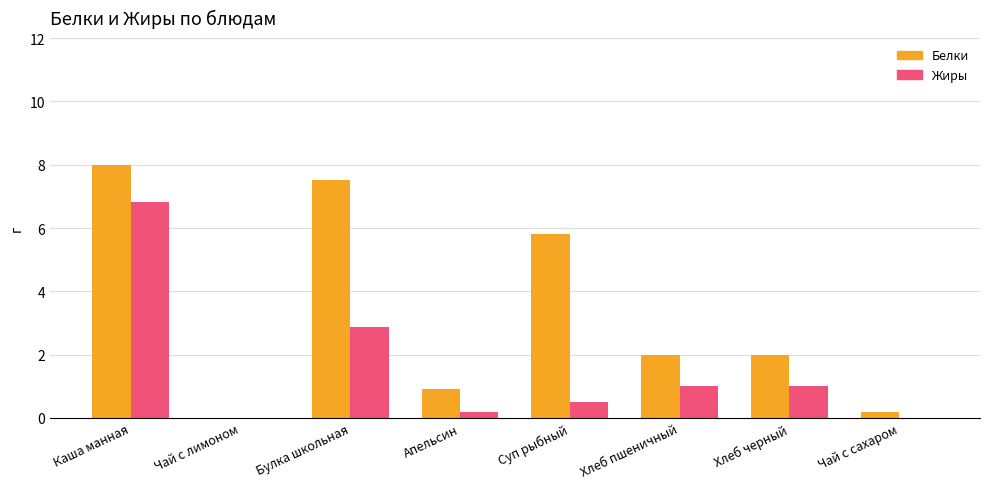

Which series changed the most between Чай с лимоном and Апельсин?

Белки